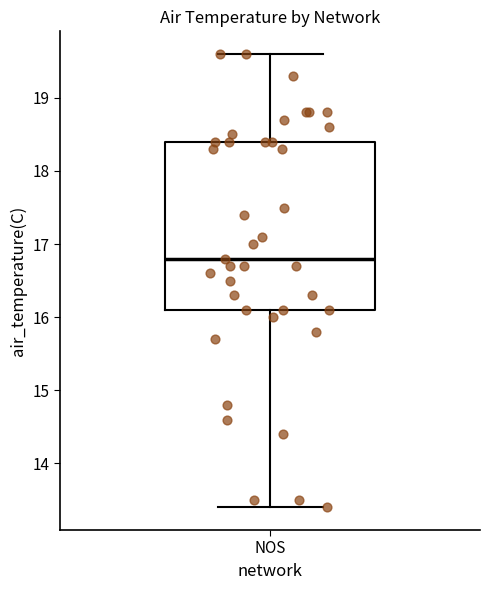

Read this box plot against the y-axis: the position of the median line, the range covered by the box, and the ends of both whiskers. The values are not printed on the chart, so give them approximately, as read against the axis.

median 16.8, box 16.1 to 18.4, whiskers 13.4 to 19.6